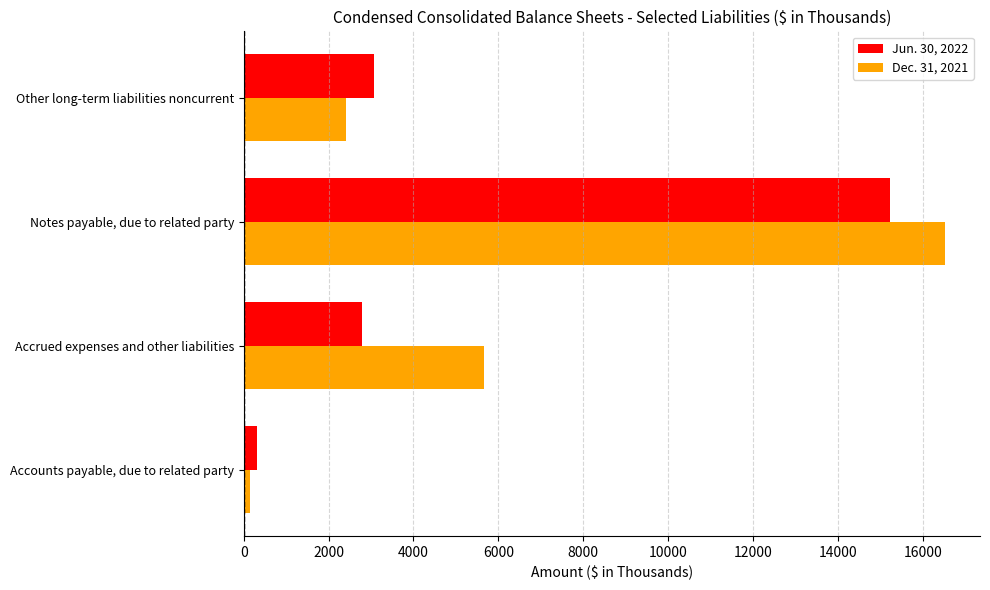

Which series has the largest total across all categories?

Dec. 31, 2021